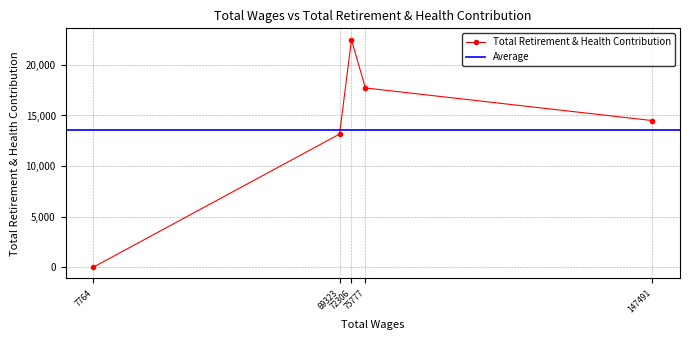

What is the difference between the maximum and minimum values?

22495